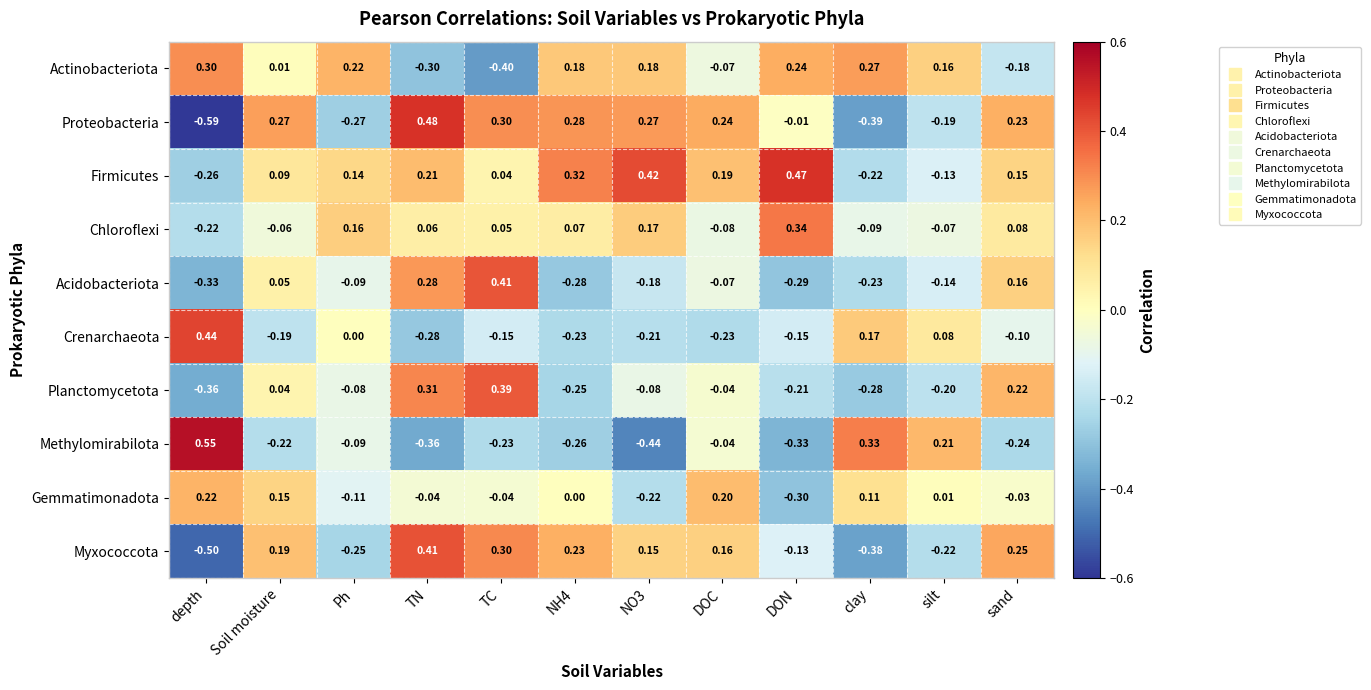

Where does the Proteobacteria series first go above 0?

Soil moisture